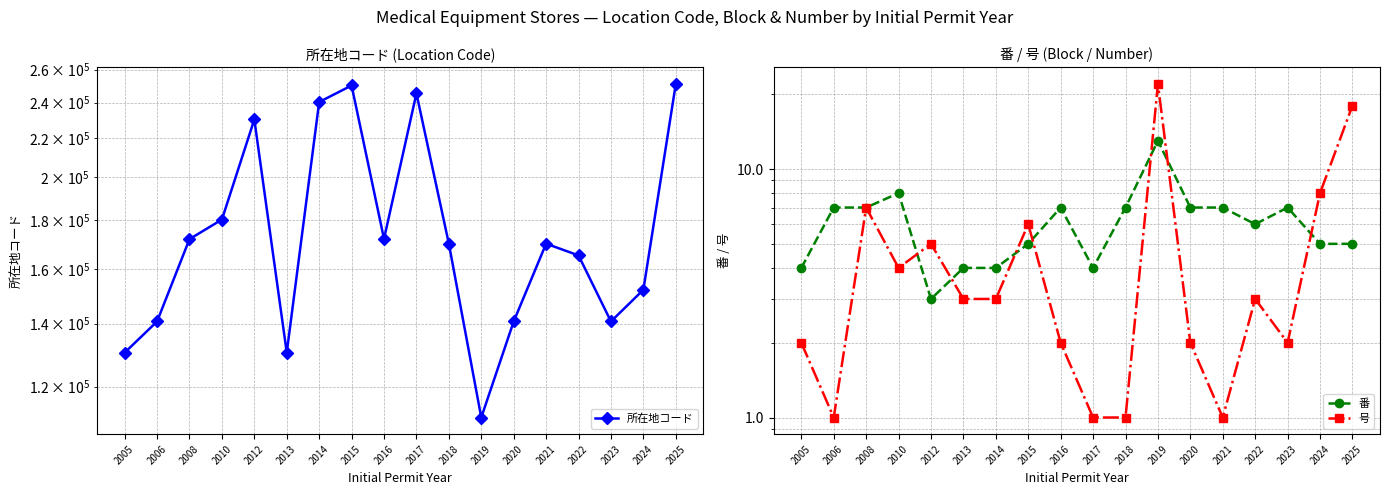

Reading right to left, list all the values displayed in this chart.

所在地コード: 251118	152008	140702	165303	170101	140702	111322	170101	245401	172102	250206	240303	130405	230305	180404	172007	140701	130402
番: 5	5	7	6	7	7	13	7	4	7	5	4	4	3	8	7	7	4
号: 18	8	2	3	1	2	22	1	1	2	6	3	3	5	4	7	1	2